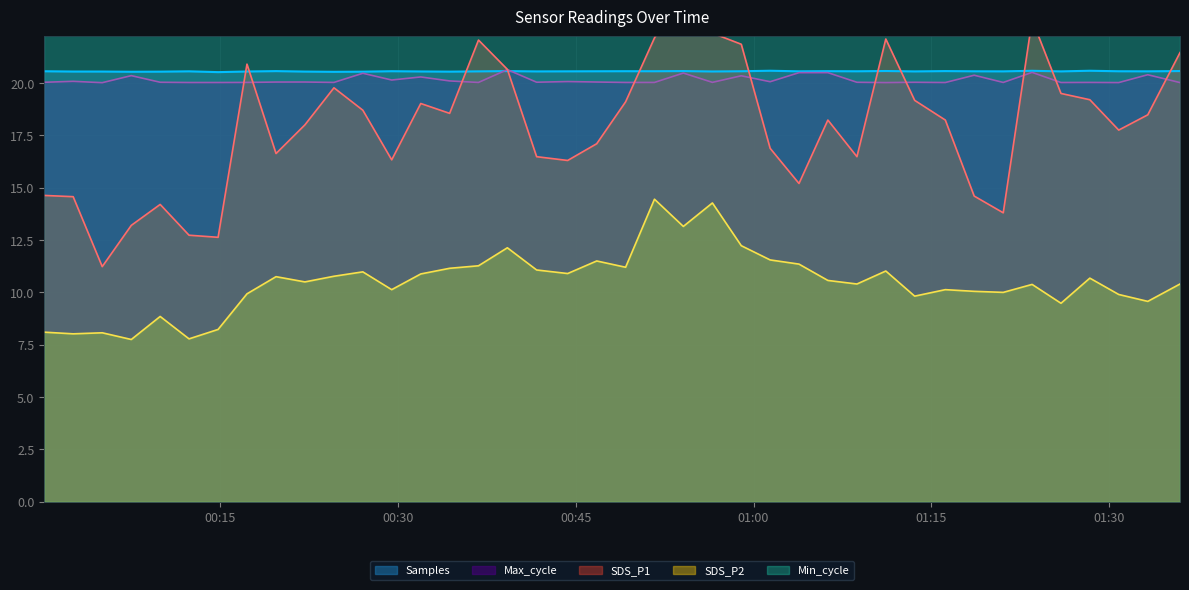

True or false: SDS_P2 and Samples cross at least once.

False